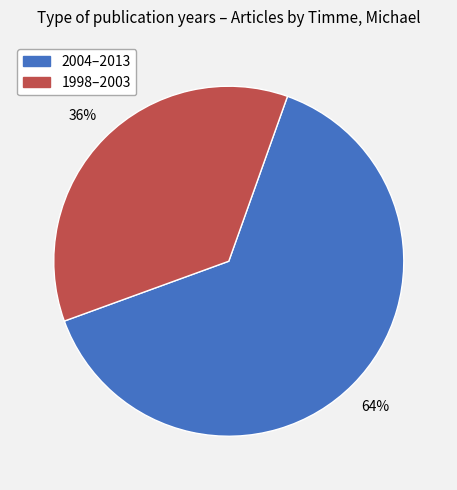

To the nearest percent, what is the difference between the largest and smallest slice percentages?

28%